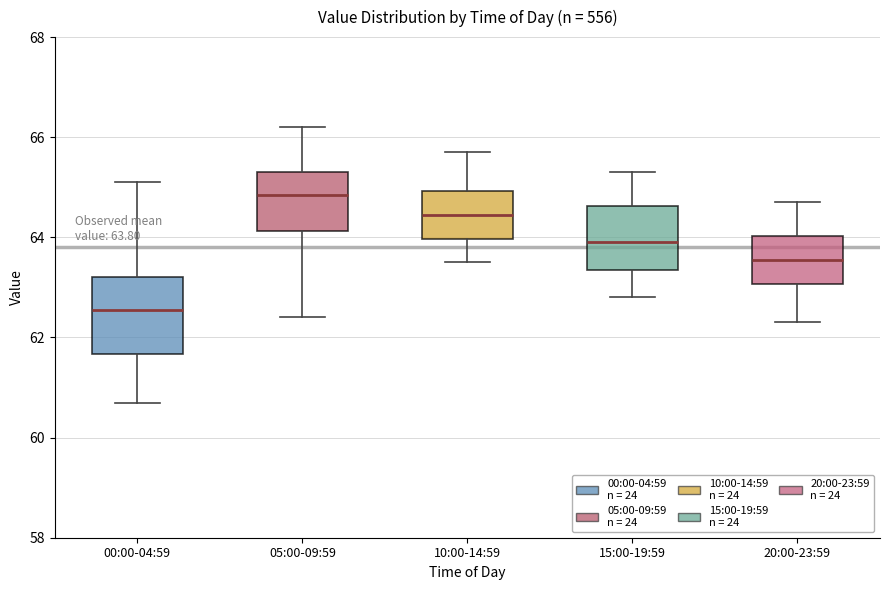

Comparing the boxes themselves (not the whiskers), which one is the tallest?

00:00-04:59